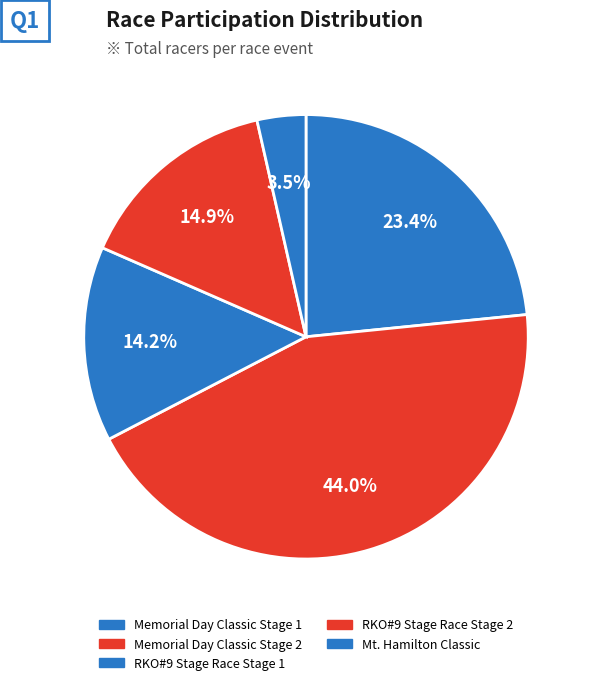

To the nearest percent, what is the difference between the largest and smallest slice percentages?

40%